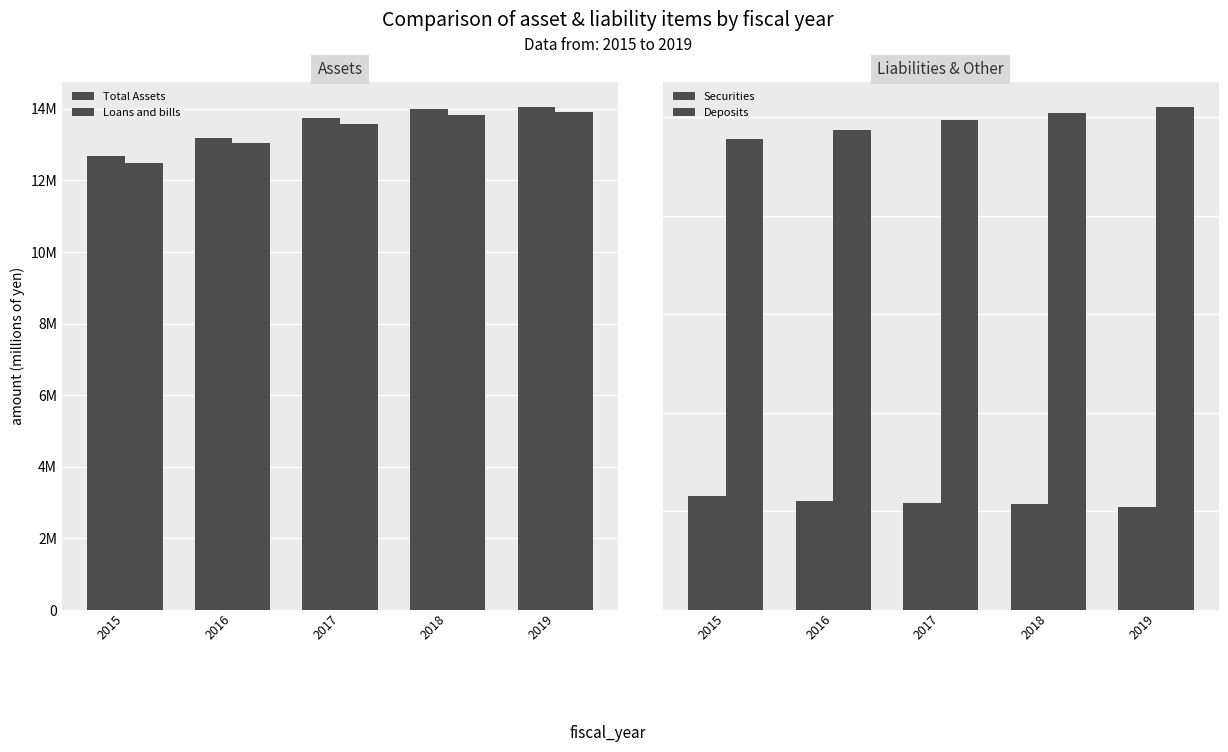

What is the difference between the maximum and minimum values in the Securities series?

559779